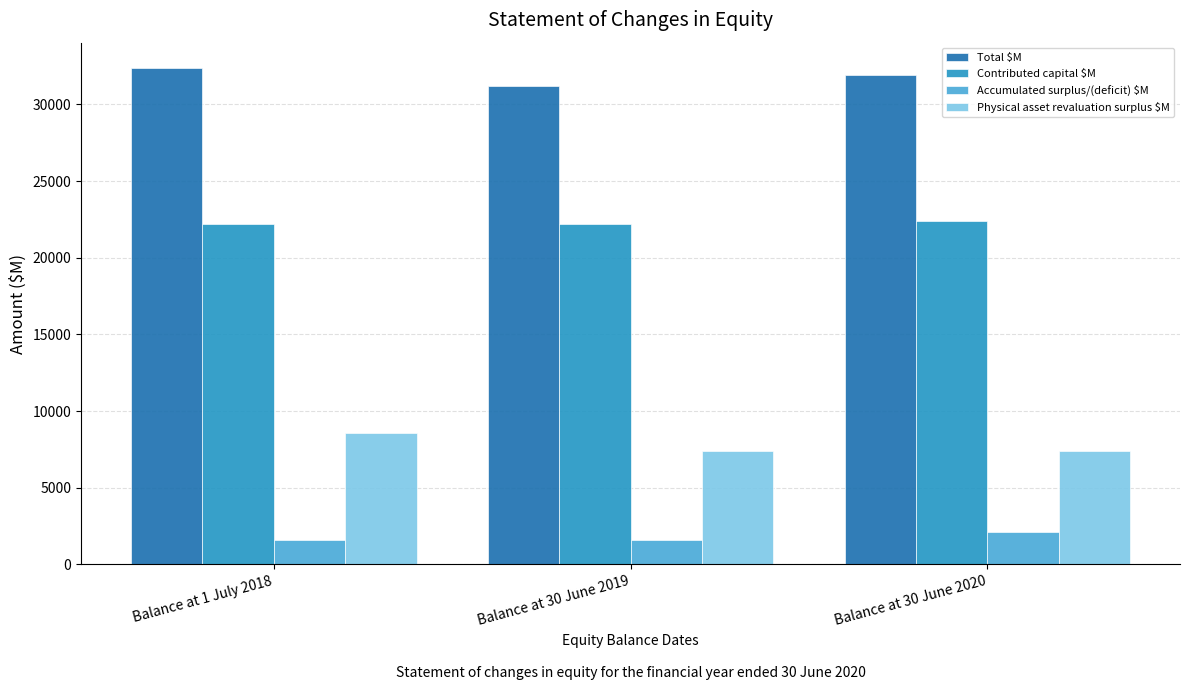

Which series changed the most between Balance at 1 July 2018 and Balance at 30 June 2020?

Physical asset revaluation surplus $M